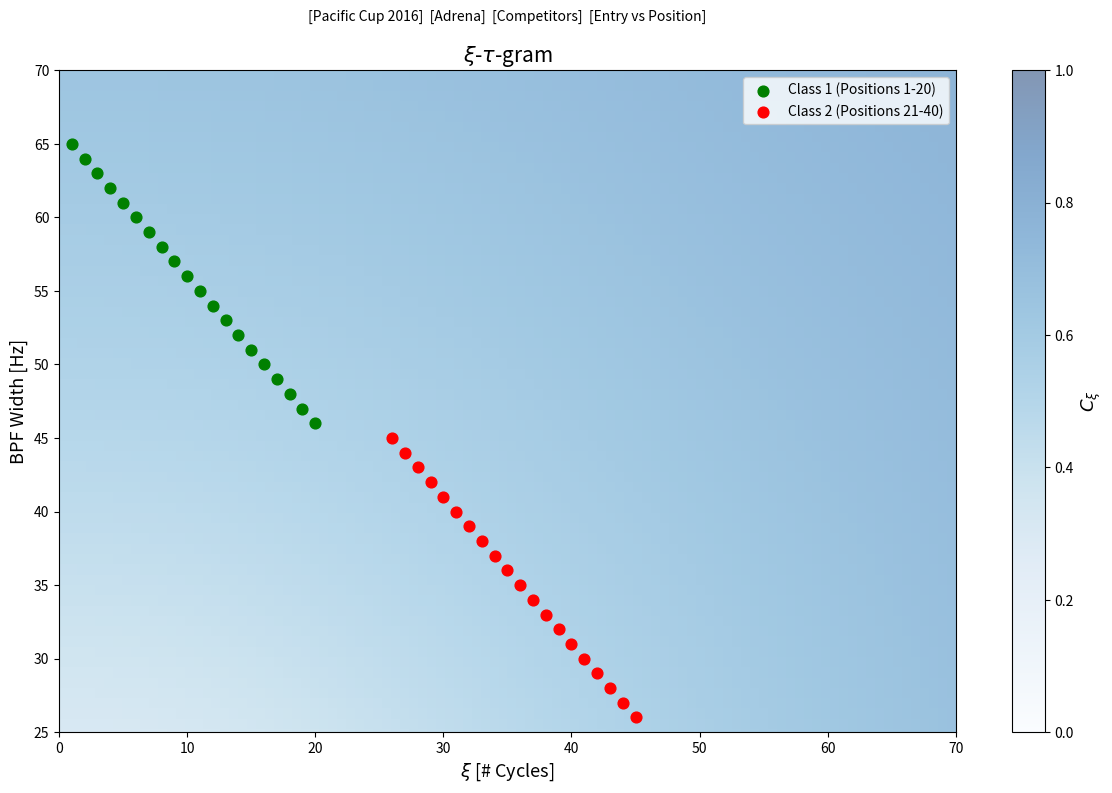

Which series contains the lowest Y value?

Class 2 (Positions 21-40)